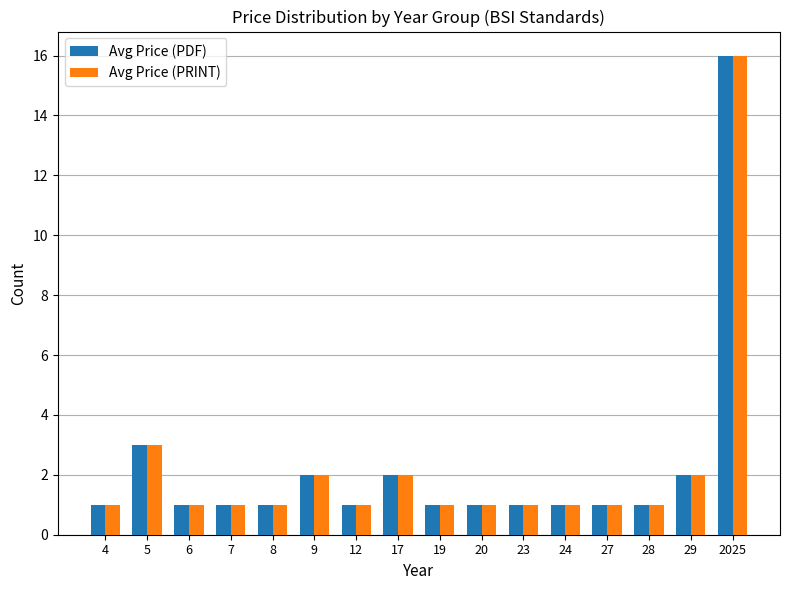

Where is Avg Price (PRINT) nearest to the value 8?

5